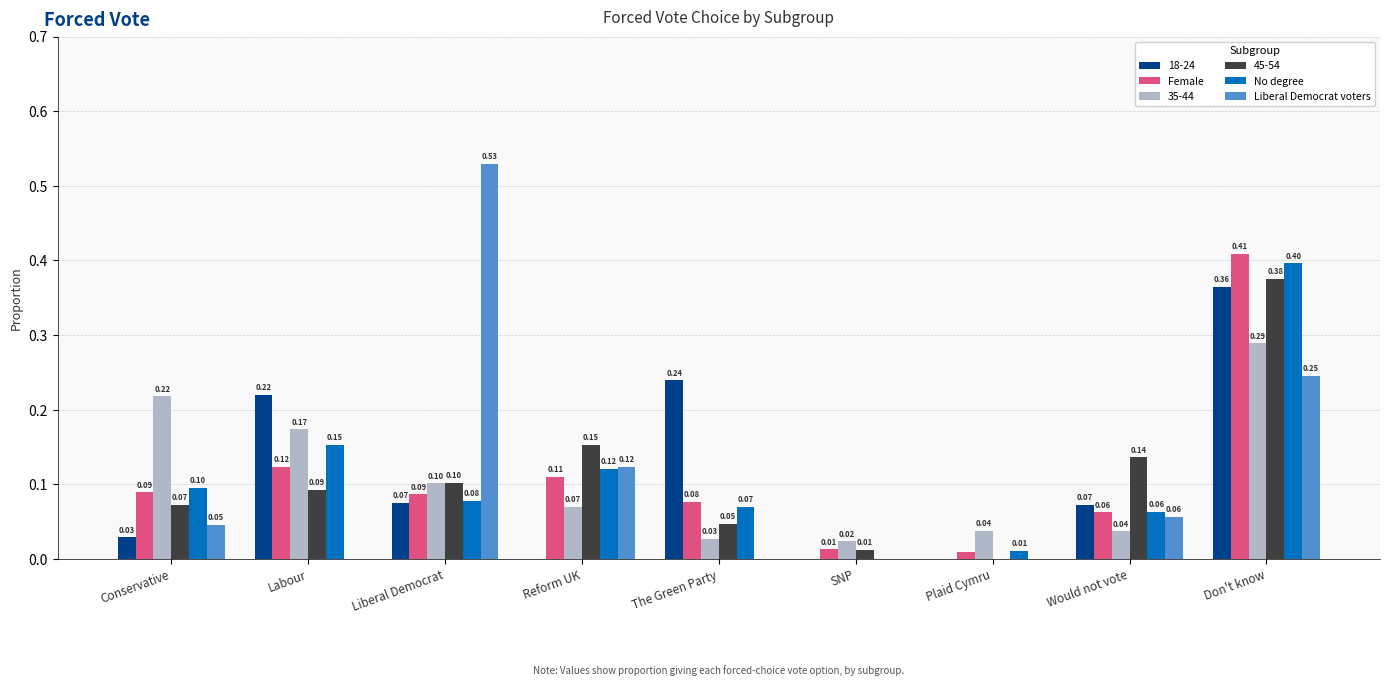

How many positive values does the No degree series have?

8